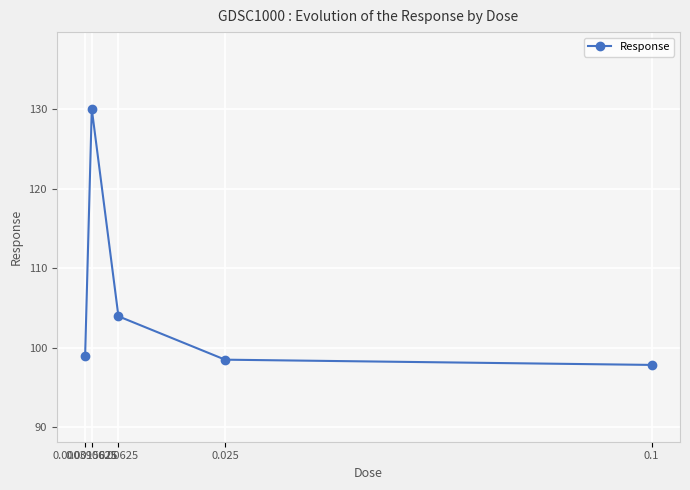

Where is the data nearest to the value 113?

0.00625